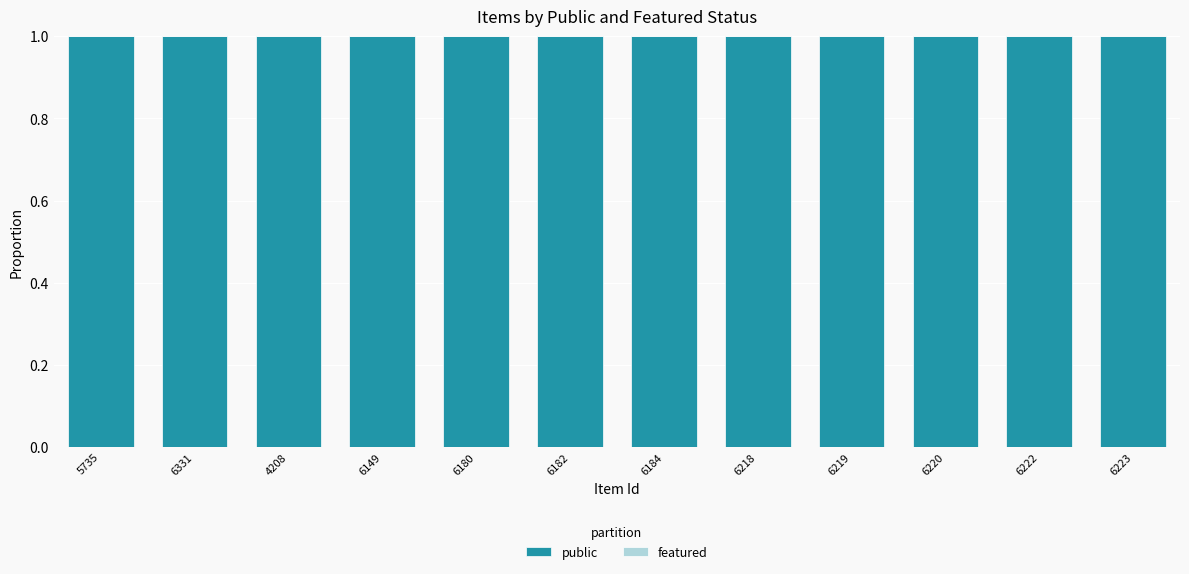

What is the label of the 5th bar from the right?

6218